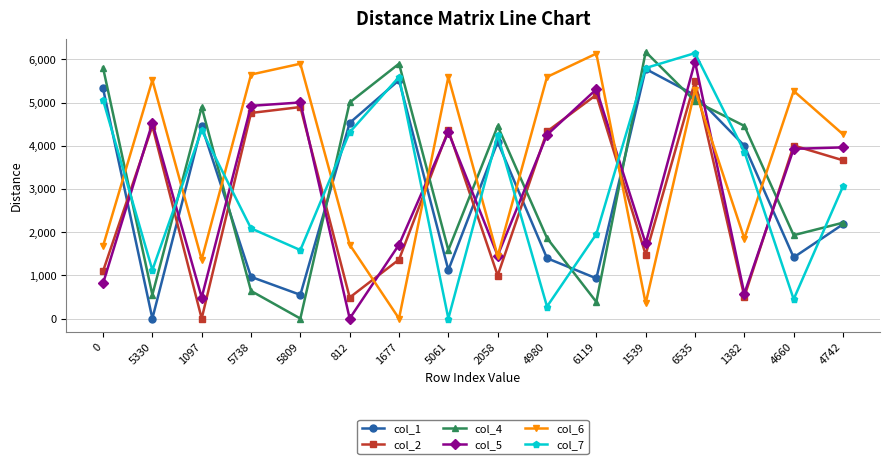

Between 5809 and 4980, which series saw the biggest shift?

col_4